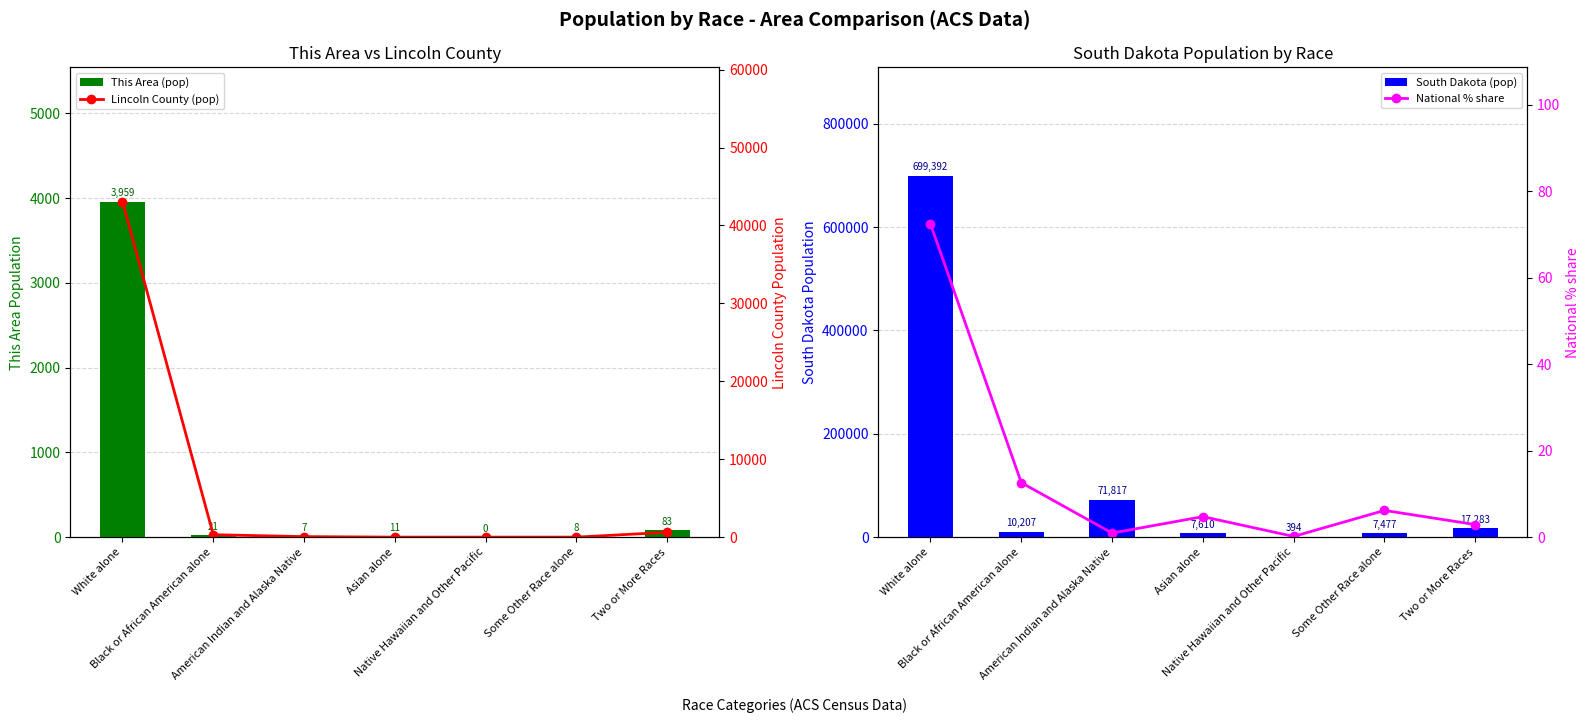

Which series has the largest range (max minus min)?

South Dakota (pop)